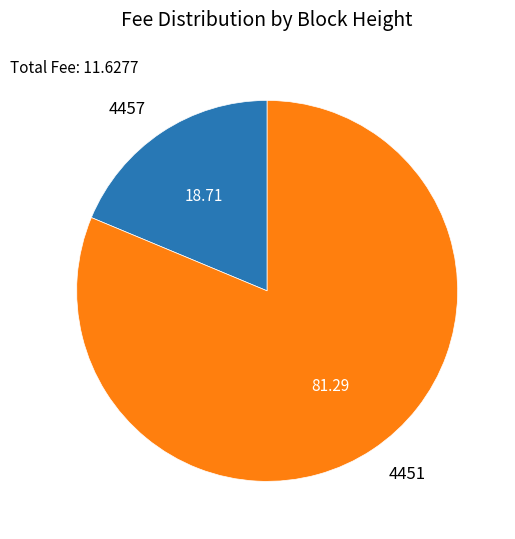

Rank the categories by value from highest to lowest.

4451, 4457